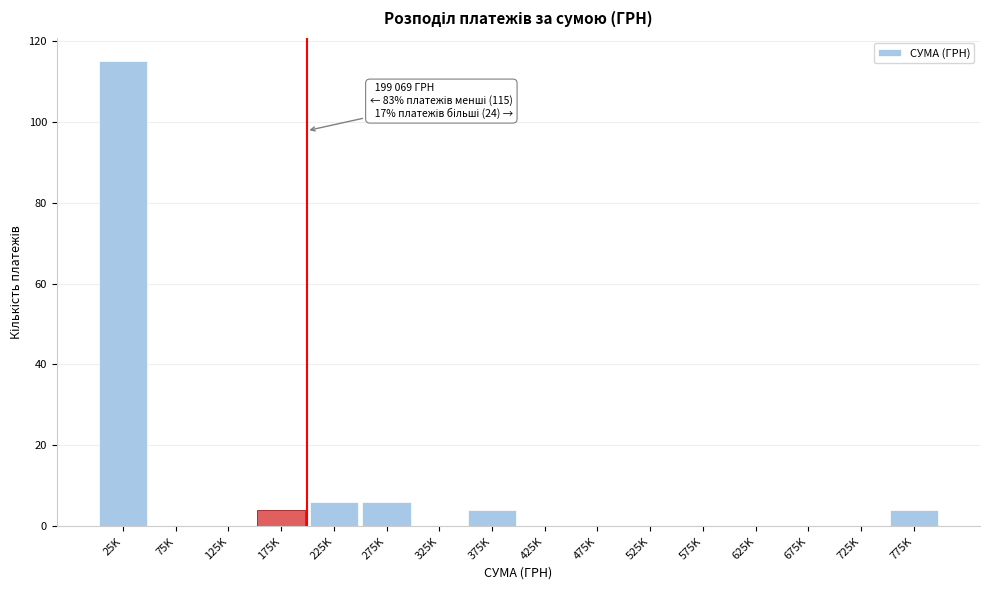

Reading left to right, transcribe all the data shown in this chart.

25K=115	75K=0	125K=0	175K=4	225K=6	275K=6	325K=0	375K=4	425K=0	475K=0	525K=0	575K=0	625K=0	675K=0	725K=0	775K=4